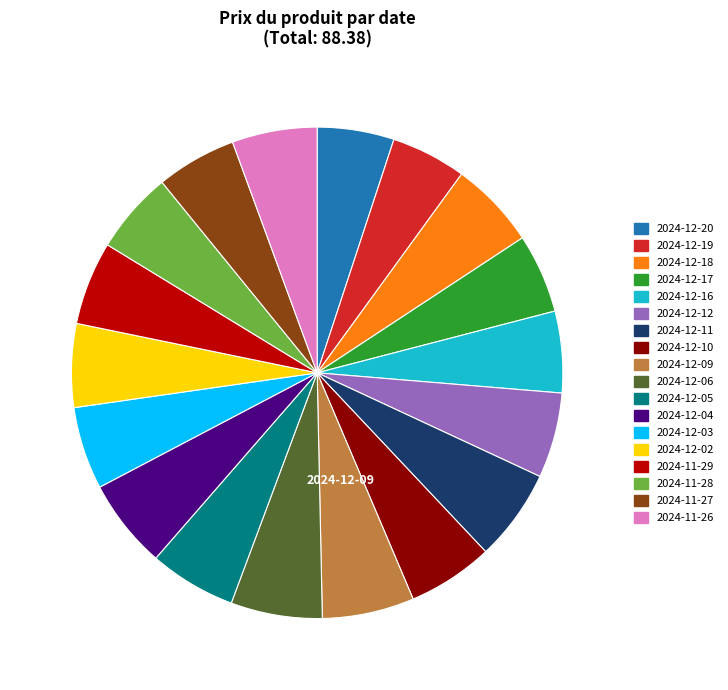

Does any single category account for the majority?

No